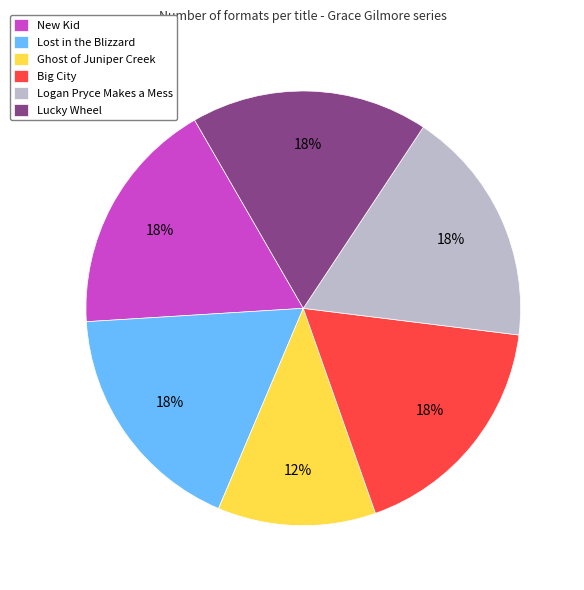

Combined, do Ghost of Juniper Creek and Lucky Wheel account for over 50%?

No